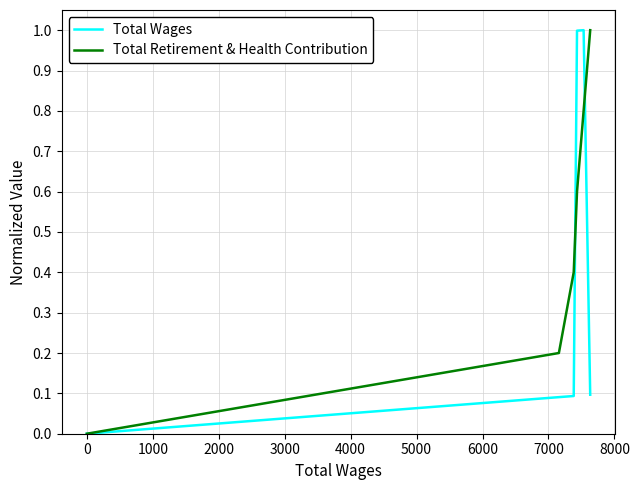

Rank the series by their average value, from lowest to highest.

Total Wages, Total Retirement & Health Contribution